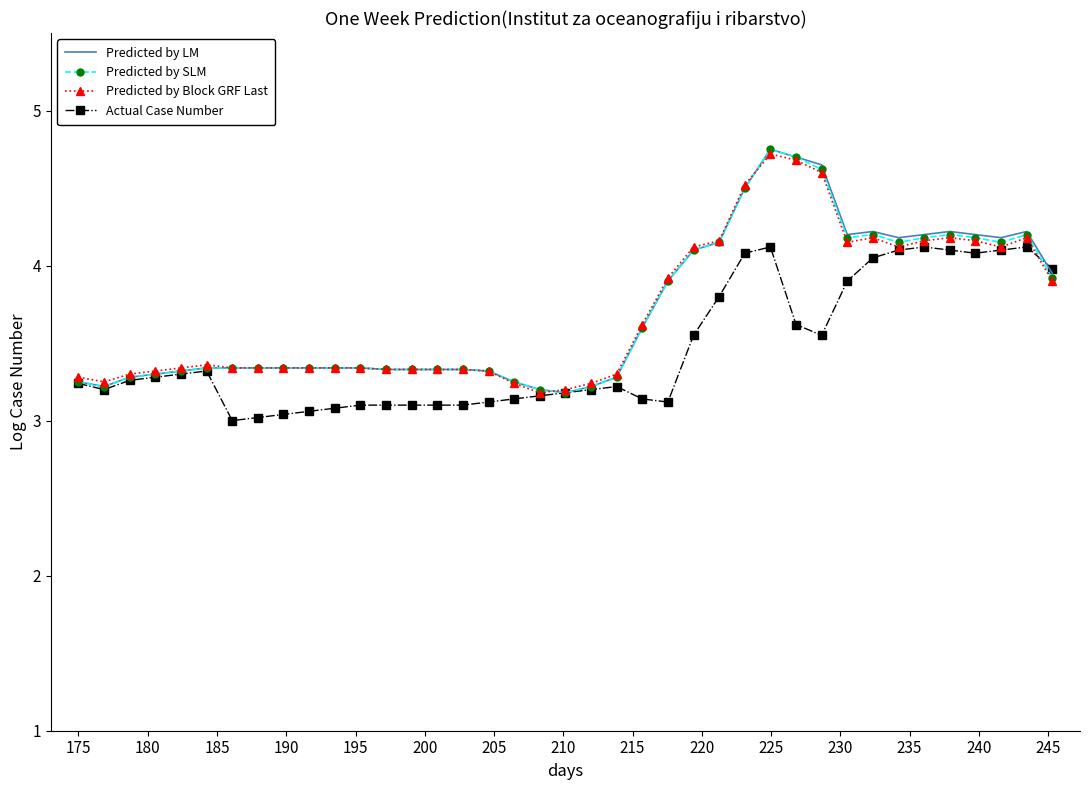

What is the sum of all Predicted by SLM values?

144.2